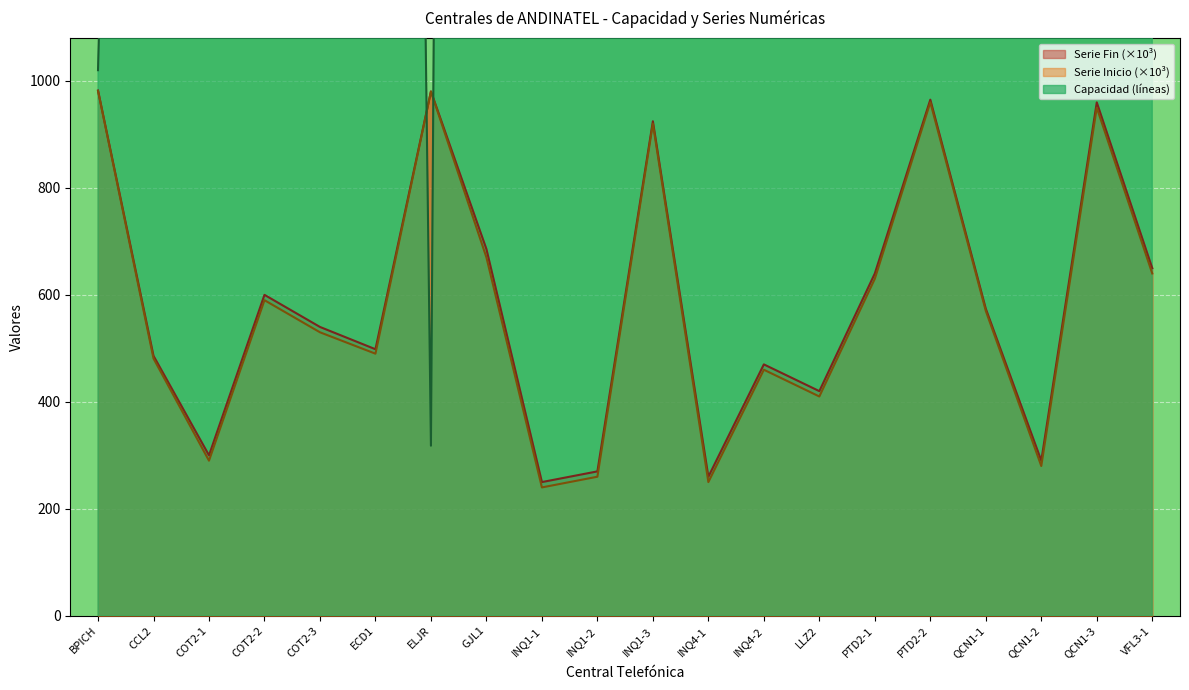

Reading left to right, list all the values displayed in this chart.

Capacidad (líneas): BPICH=1020.0	CCL2=5000.0	COT2-1=10000.0	COT2-2=10000.0	COT2-3=10000.0	ECD1=8328.0	ELJR=318.0	GJL1=15536.0	INQ1-1=10000.0	INQ1-2=10000.0	INQ1-3=4478.0	INQ4-1=10000.0	INQ4-2=10000.0	LLZ2=10000.0	PTD2-1=10000.0	PTD2-2=4864.0	QCN1-1=4000.0	QCN1-2=10000.0	QCN1-3=9778.0	VFL3-1=9820.0
Serie Inicio: BPICH=981.0	CCL2=481.0	COT2-1=290.0	COT2-2=590.0	COT2-3=530.0	ECD1=490.0	ELJR=980.0	GJL1=670.0	INQ1-1=240.0	INQ1-2=260.0	INQ1-3=920.0	INQ4-1=250.0	INQ4-2=460.0	LLZ2=410.0	PTD2-1=630.0	PTD2-2=960.0	QCN1-1=570.0	QCN1-2=280.0	QCN1-3=950.0	VFL3-1=640.0
Serie Fin: BPICH=982.0	CCL2=486.0	COT2-1=300.0	COT2-2=600.0	COT2-3=540.0	ECD1=498.3	ELJR=980.3	GJL1=685.5	INQ1-1=250.0	INQ1-2=270.0	INQ1-3=924.5	INQ4-1=260.0	INQ4-2=470.0	LLZ2=420.0	PTD2-1=640.0	PTD2-2=964.9	QCN1-1=574.0	QCN1-2=290.0	QCN1-3=959.8	VFL3-1=649.8